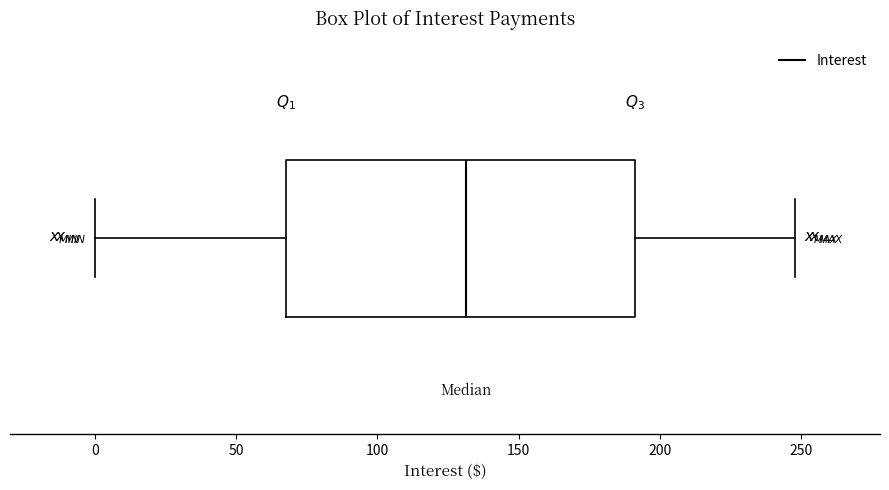

Read this box plot against the x-axis: the position of the median line, the range covered by the box, and the ends of both whiskers. The values are not printed on the chart, so give them approximately, as read against the axis.

median 130, box 70 to 190, whiskers 0 to 250